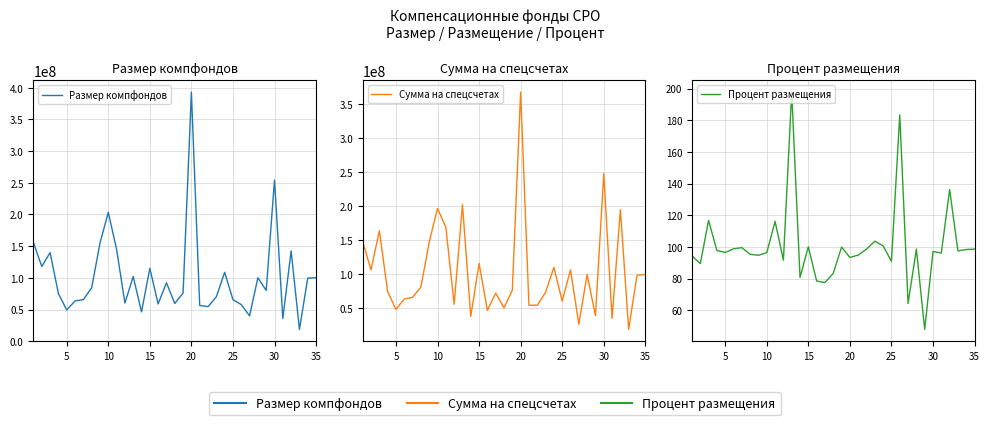

Count the number of categories in the chart.

35